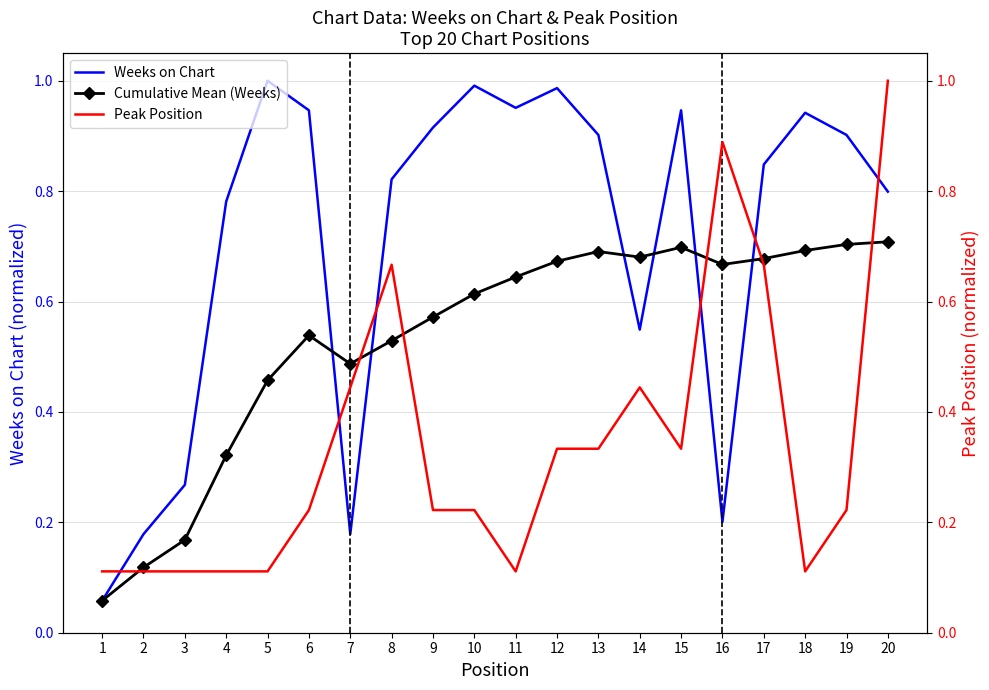

What is the sum of the Weeks on Chart values at 2 and 4?

1.0